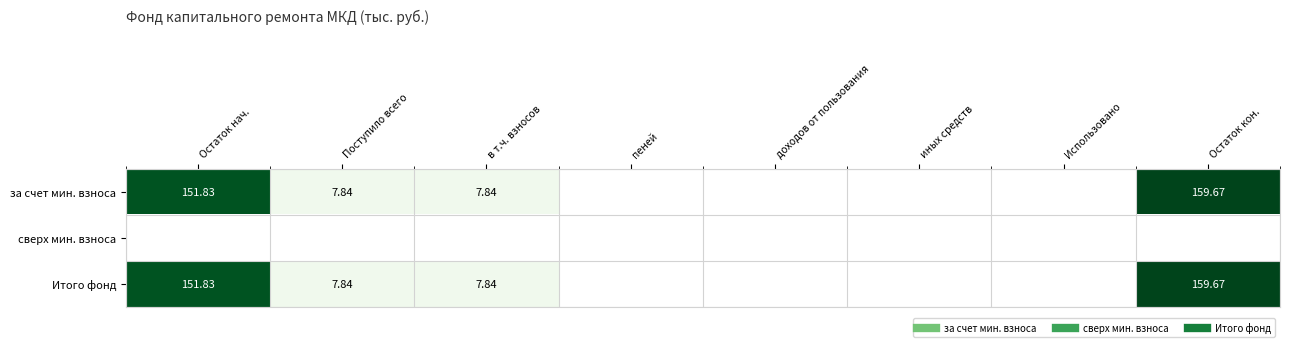

At how many categories does at least one series exceed 8?

2